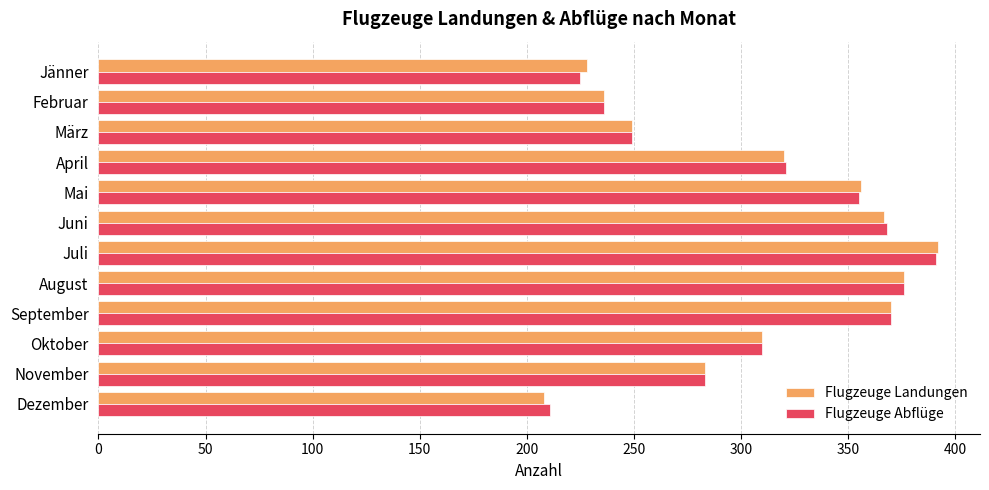

What is the difference between the second highest and second lowest values in the Flugzeuge Landungen series?

148